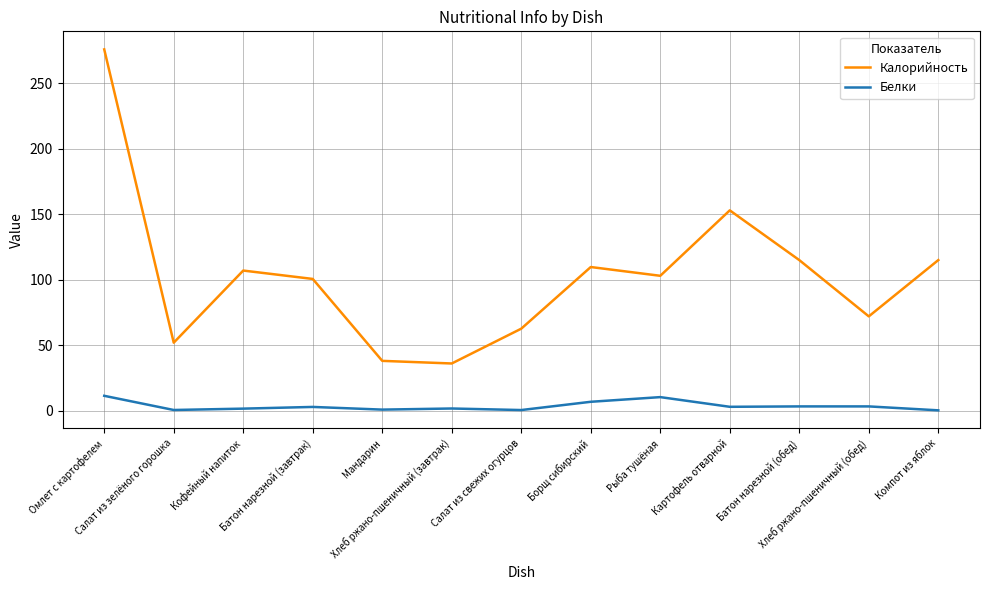

True or false: Калорийность has more than 0 points higher than both neighbors.

True